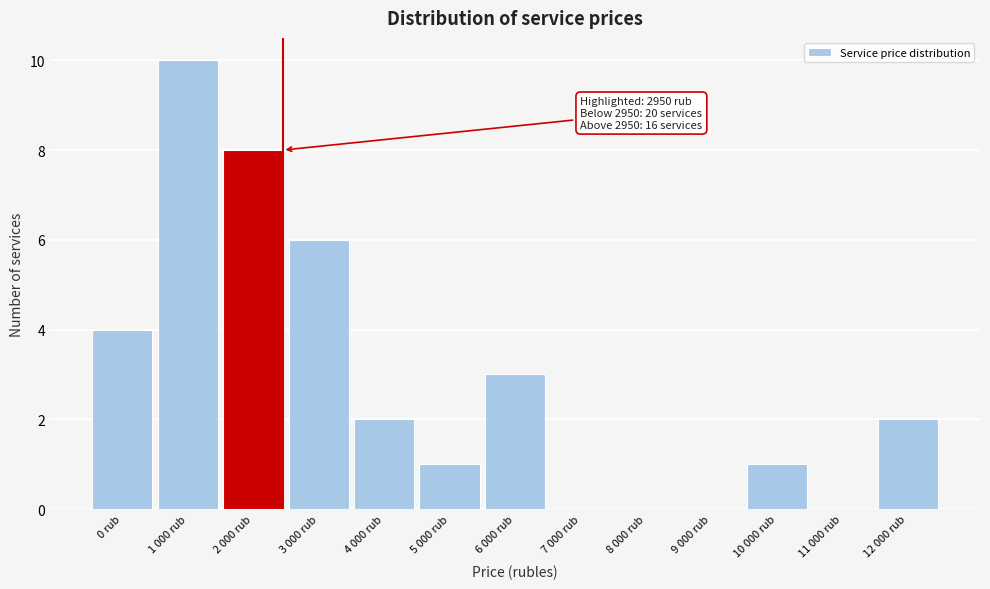

Reading left to right, extract all data points from this chart.

0 rub=4	1 000 rub=10	2 000 rub=8	3 000 rub=6	4 000 rub=2	5 000 rub=1	6 000 rub=3	7 000 rub=0	8 000 rub=0	9 000 rub=0	10 000 rub=1	11 000 rub=0	12 000 rub=2